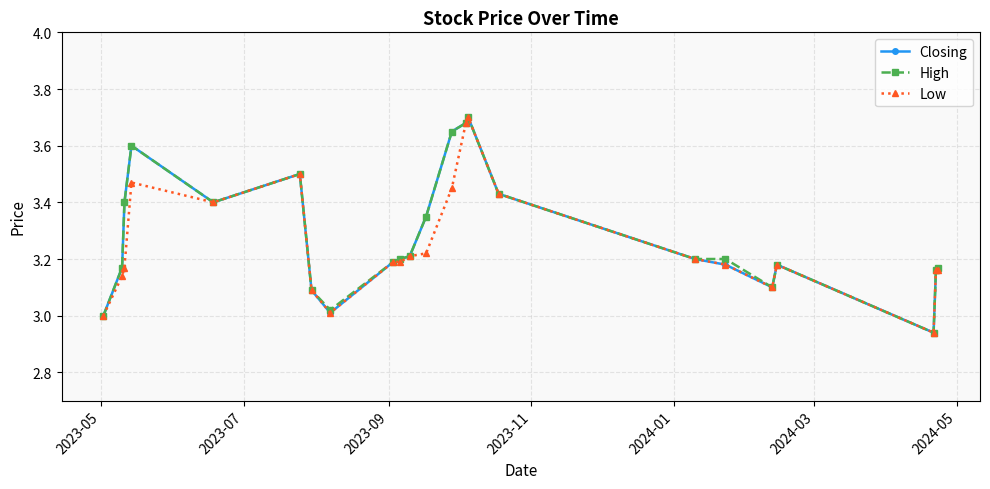

True or false: Closing has more than 0 points higher than both neighbors.

True